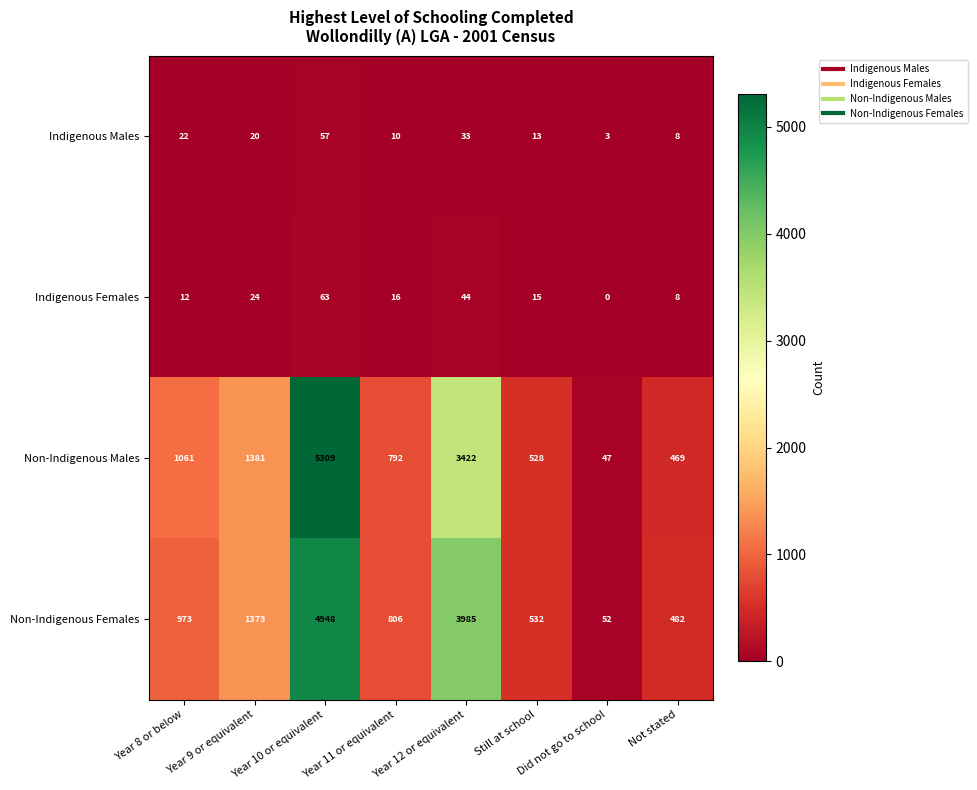

Rank the series at Year 8 or below from highest to lowest value.

Non-Indigenous Males, Non-Indigenous Females, Indigenous Males, Indigenous Females